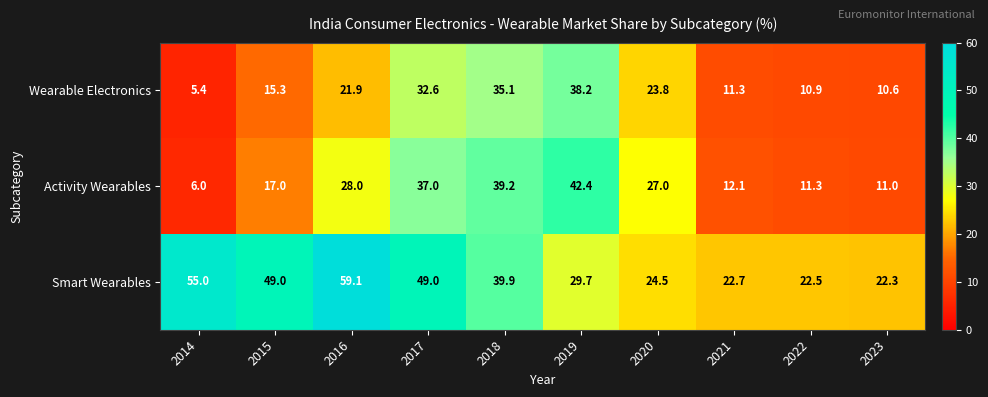

Reading left to right, what are all the values shown in this chart?

Wearable Electronics: 2014=5.4	2015=15.3	2016=21.9	2017=32.6	2018=35.1	2019=38.2	2020=23.8	2021=11.3	2022=10.9	2023=10.6
Activity Wearables: 2014=6.0	2015=17.0	2016=28.0	2017=37.0	2018=39.2	2019=42.4	2020=27.0	2021=12.1	2022=11.3	2023=11.0
Smart Wearables: 2014=55.0	2015=49.0	2016=59.1	2017=49.0	2018=39.9	2019=29.7	2020=24.5	2021=22.7	2022=22.5	2023=22.3